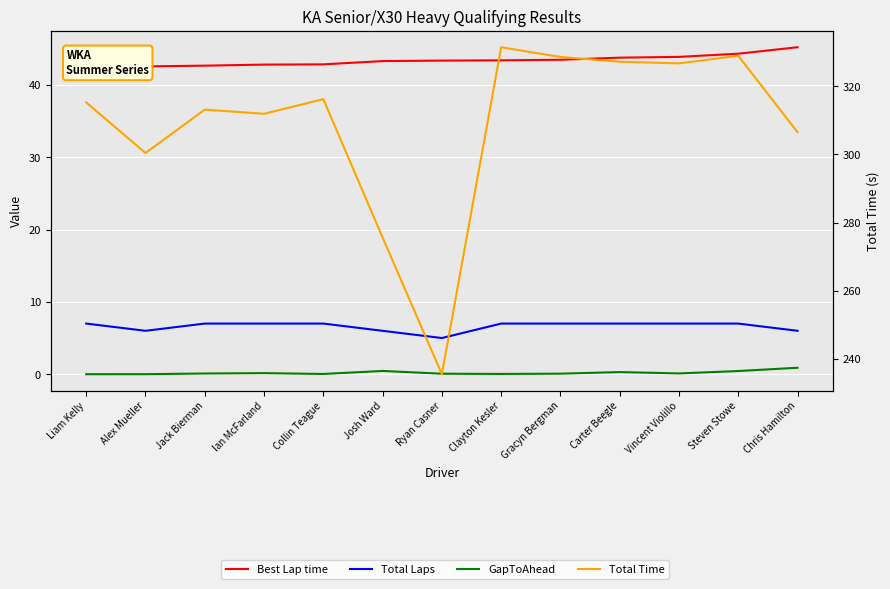

Rank the series at Collin Teague from lowest to highest value.

GapToAhead, Total Laps, Best Lap time, Total Time